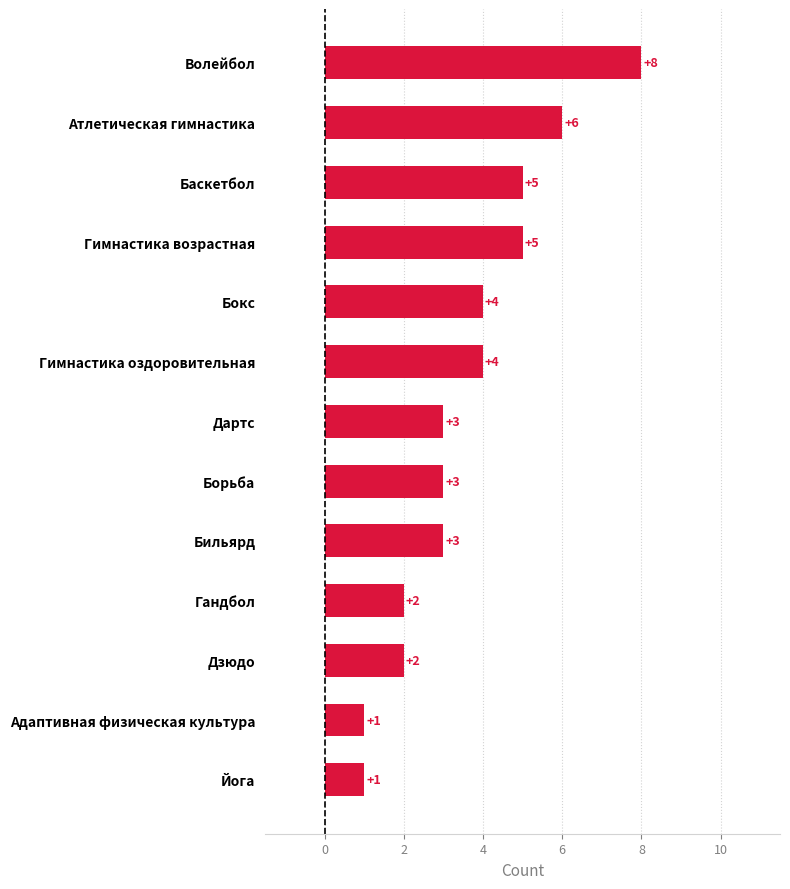

What is the difference between the second highest and second lowest values?

5